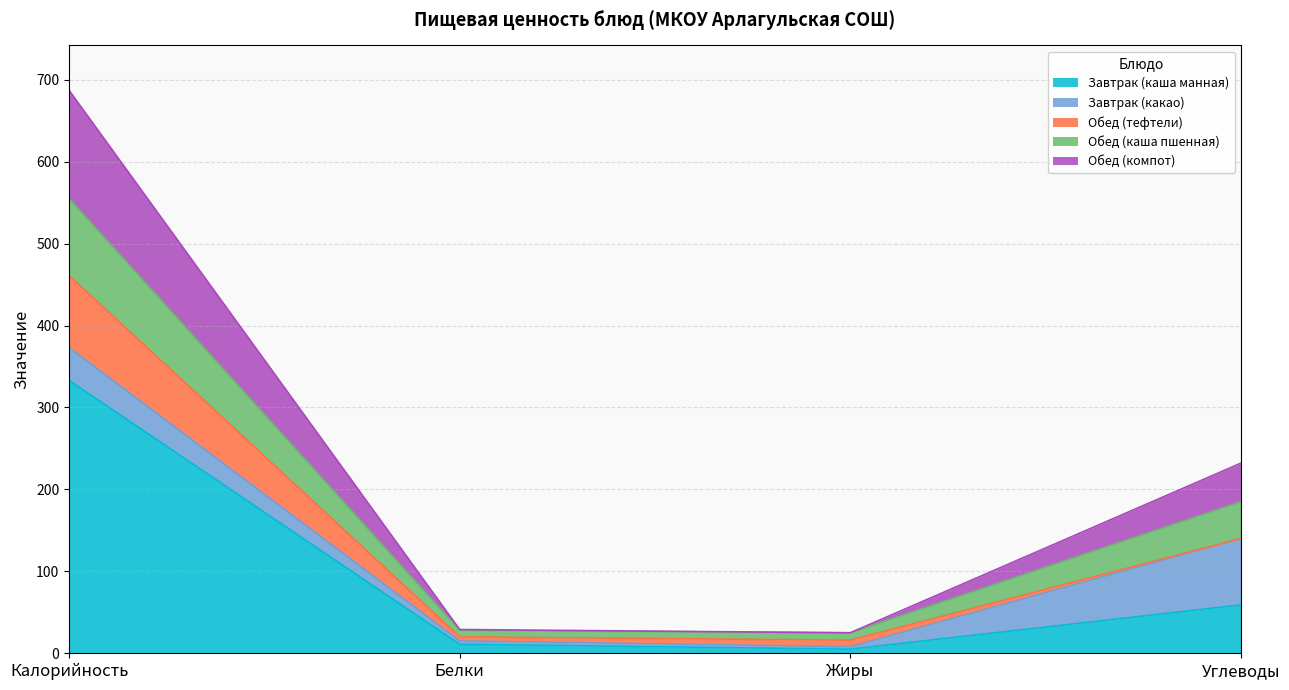

Rank the categories by Обед (каша пшенная) value from highest to lowest.

Калорийность, Углеводы, Белки, Жиры